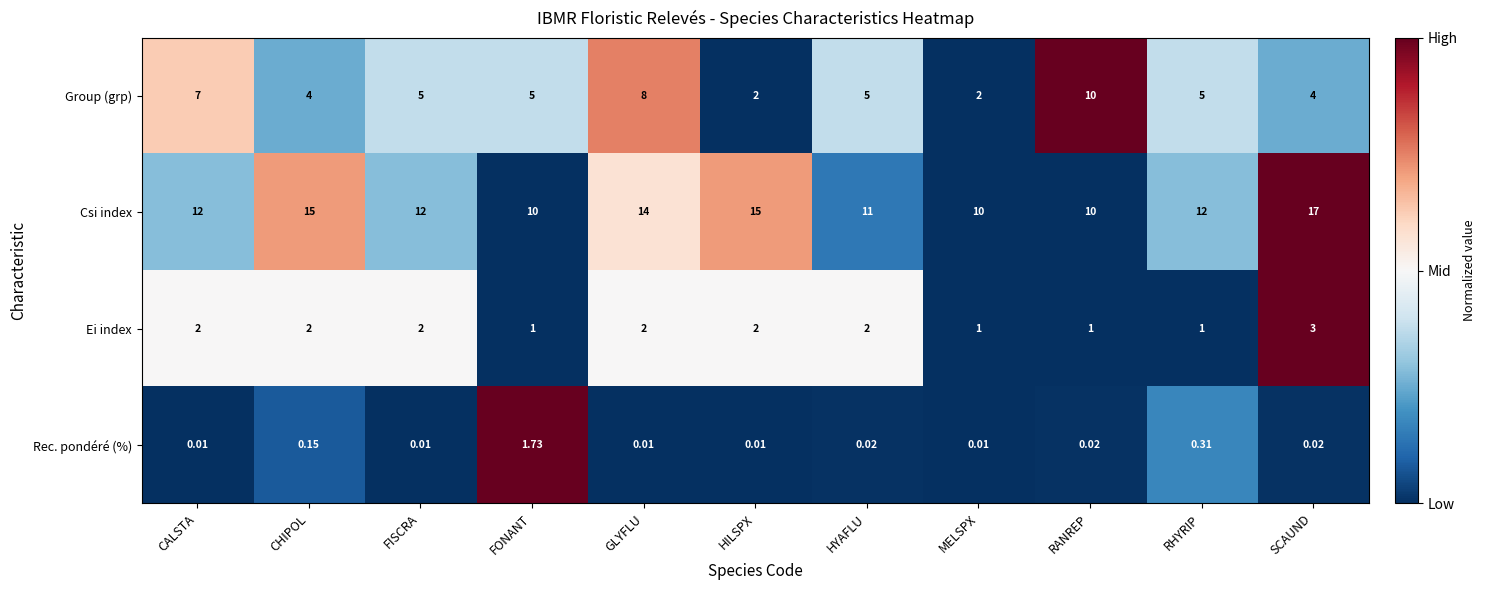

At which category is the sum across all series the highest?

SCAUND